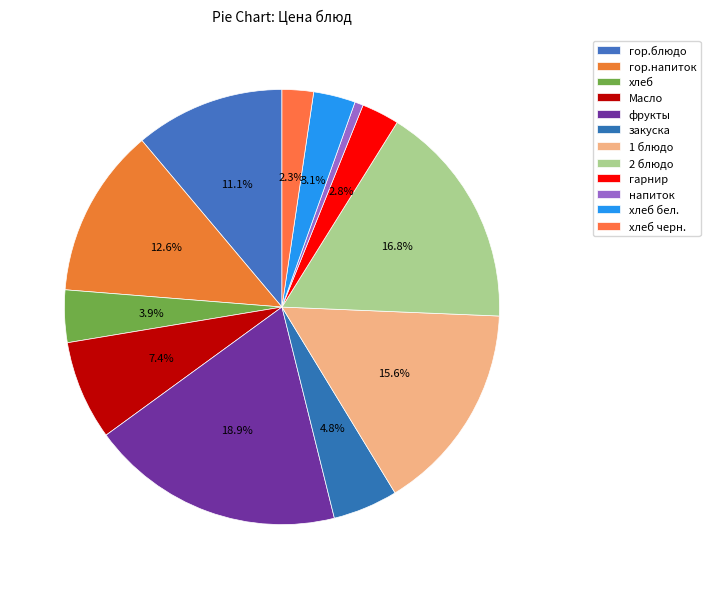

Count the number of slices in the pie.

12